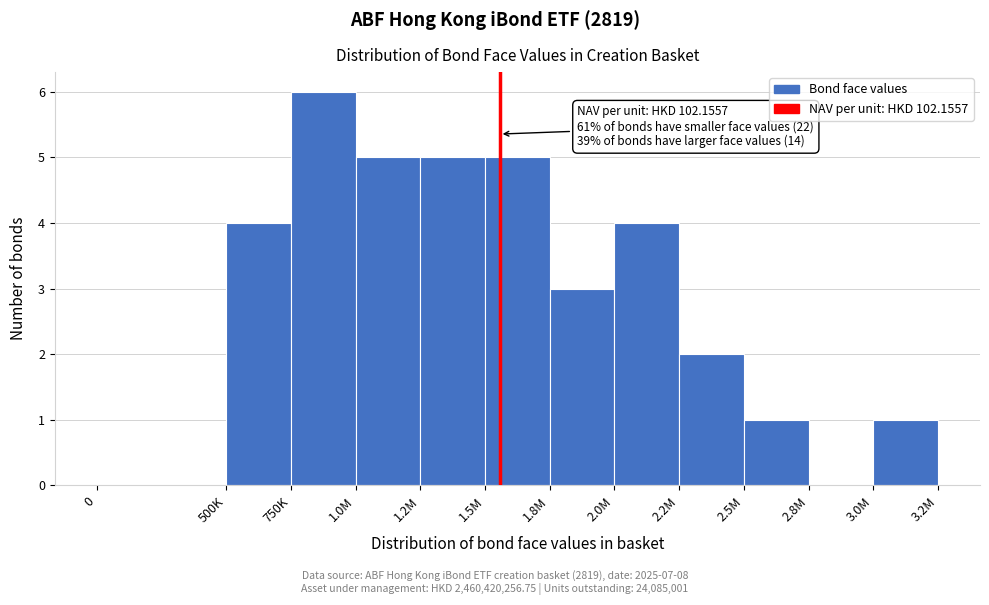

Reading right to left, list all the values displayed in this chart.

3.0M=1	2.8M=0	2.5M=1	2.2M=2	2.0M=4	1.8M=3	1.5M=5	1.2M=5	1.0M=5	750K=6	500K=4	0=0